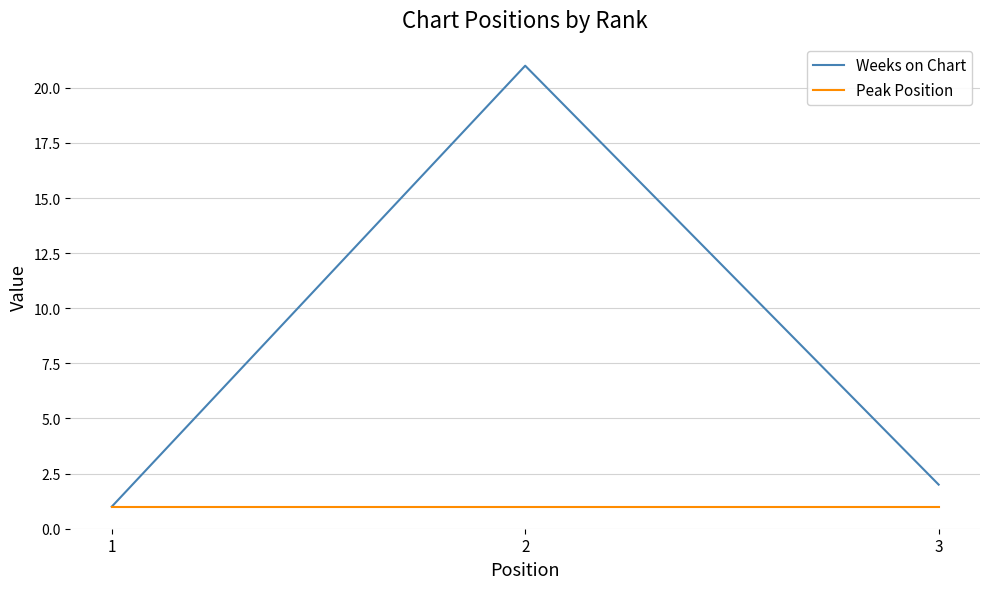

How many lines are shown in the chart?

2